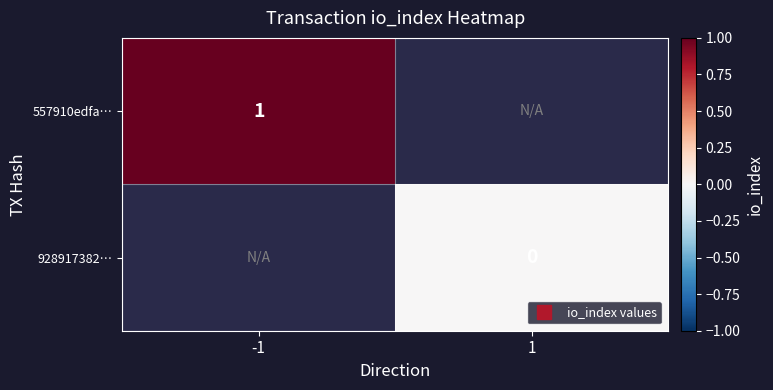

Where is 557910edfa… nearest to the value 1?

-1